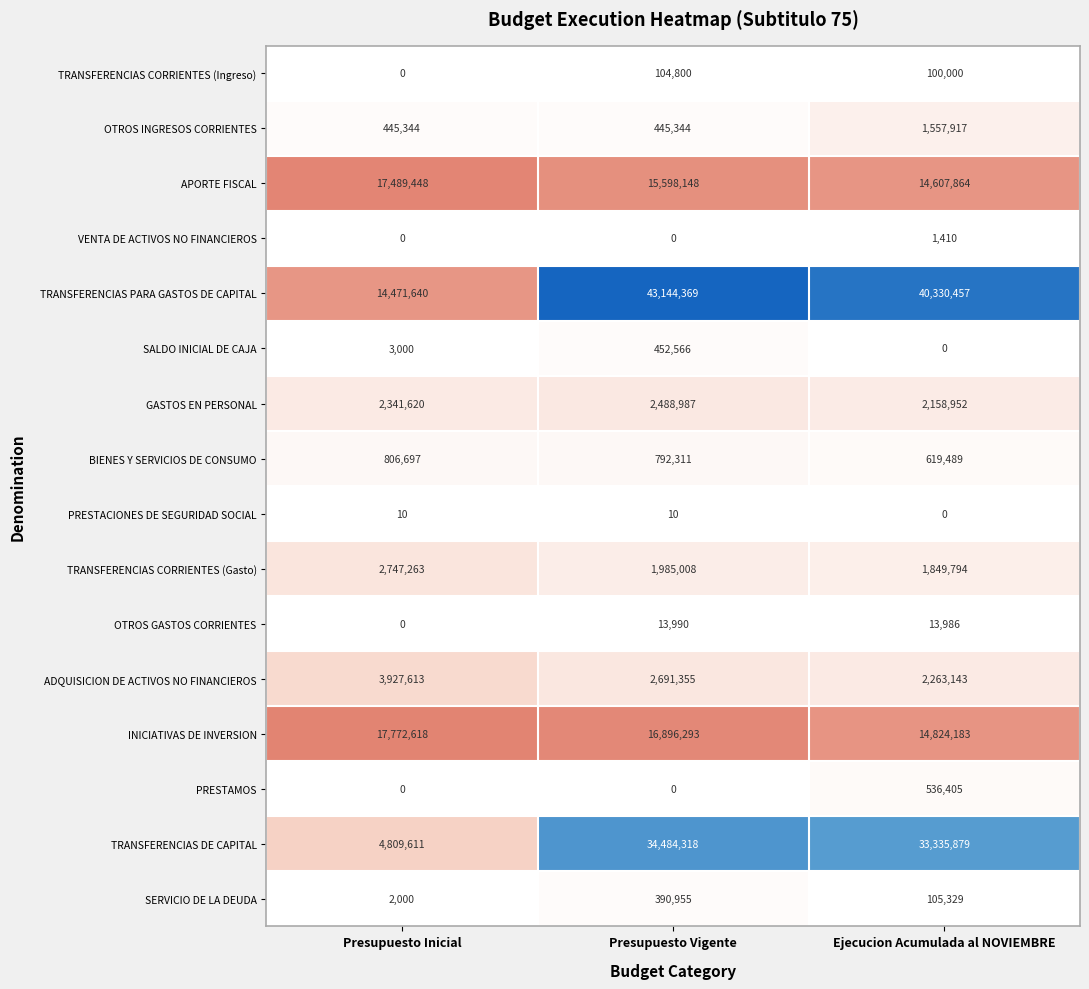

What value does the TRANSFERENCIAS PARA GASTOS DE CAPITAL series have at Ejecucion Acumulada al NOVIEMBRE?

40330457